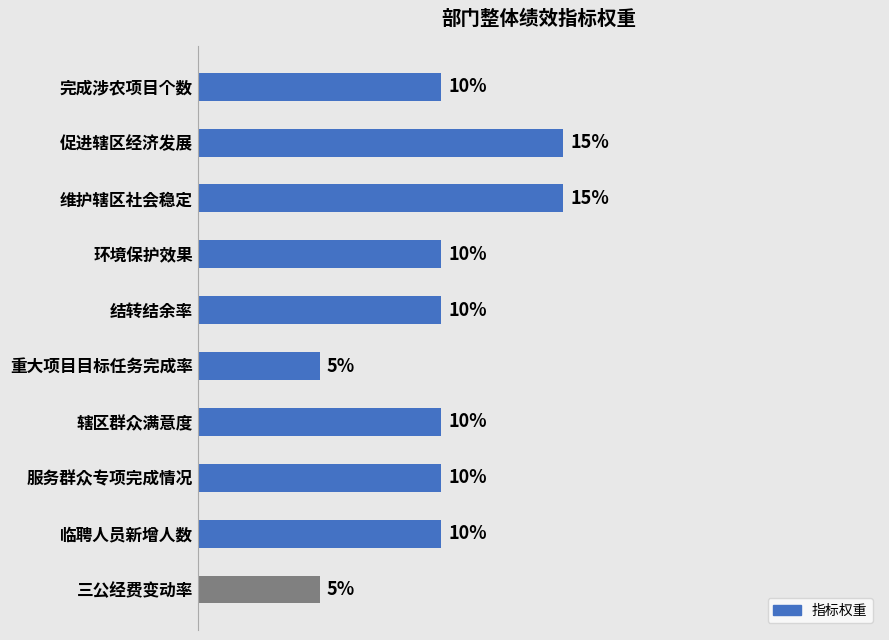

What is the label of the 5th bar from the bottom?

重大项目目标任务完成率